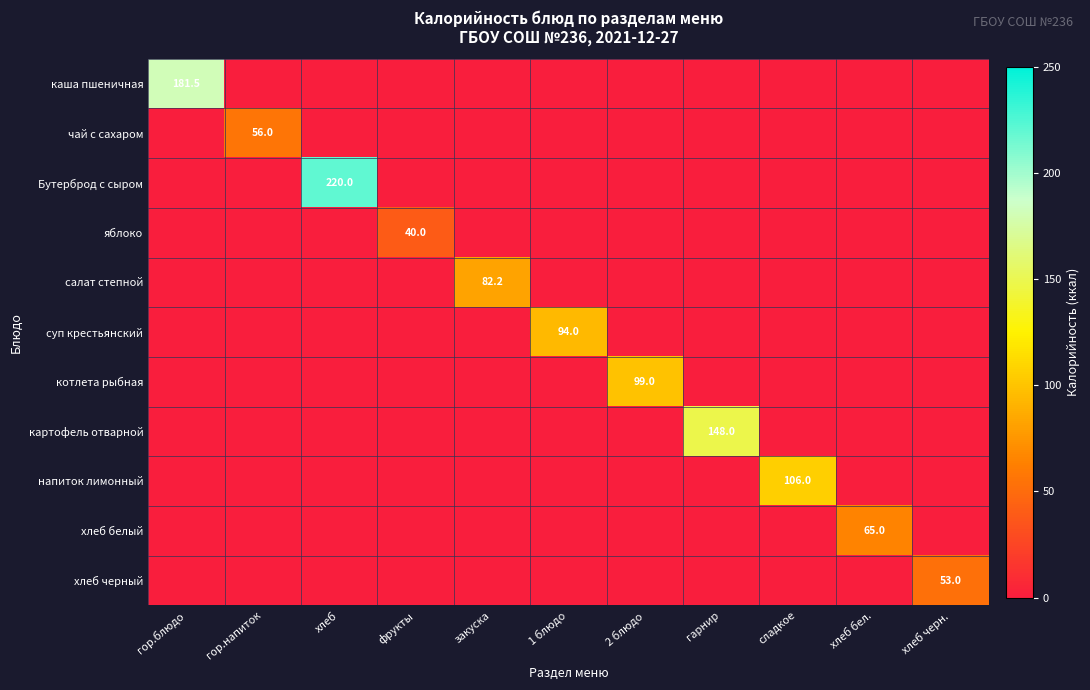

Which category has the lowest value in the картофель отварной series?

гор.блюдо